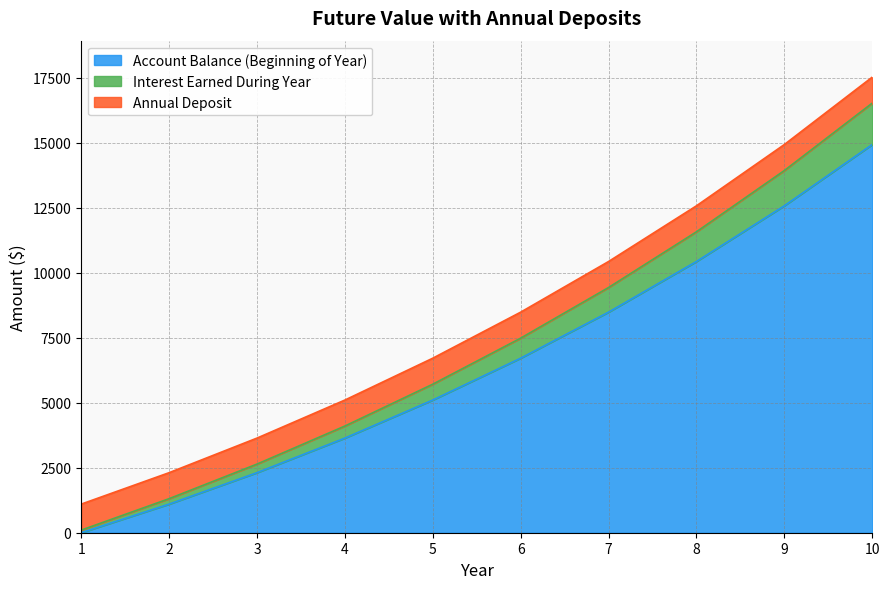

At which category is the sum across all series the highest?

10